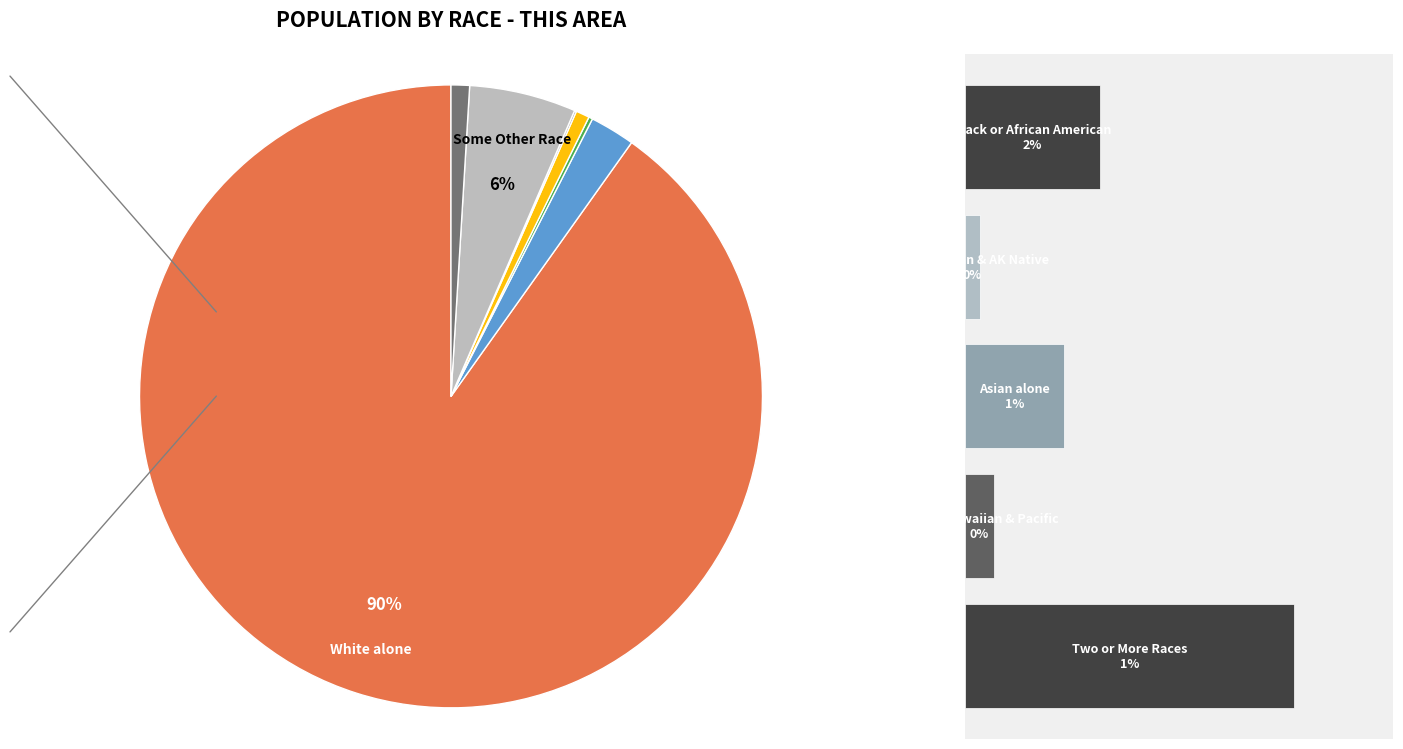

Which slice is the smallest?

Native Hawaiian and Other Pacific